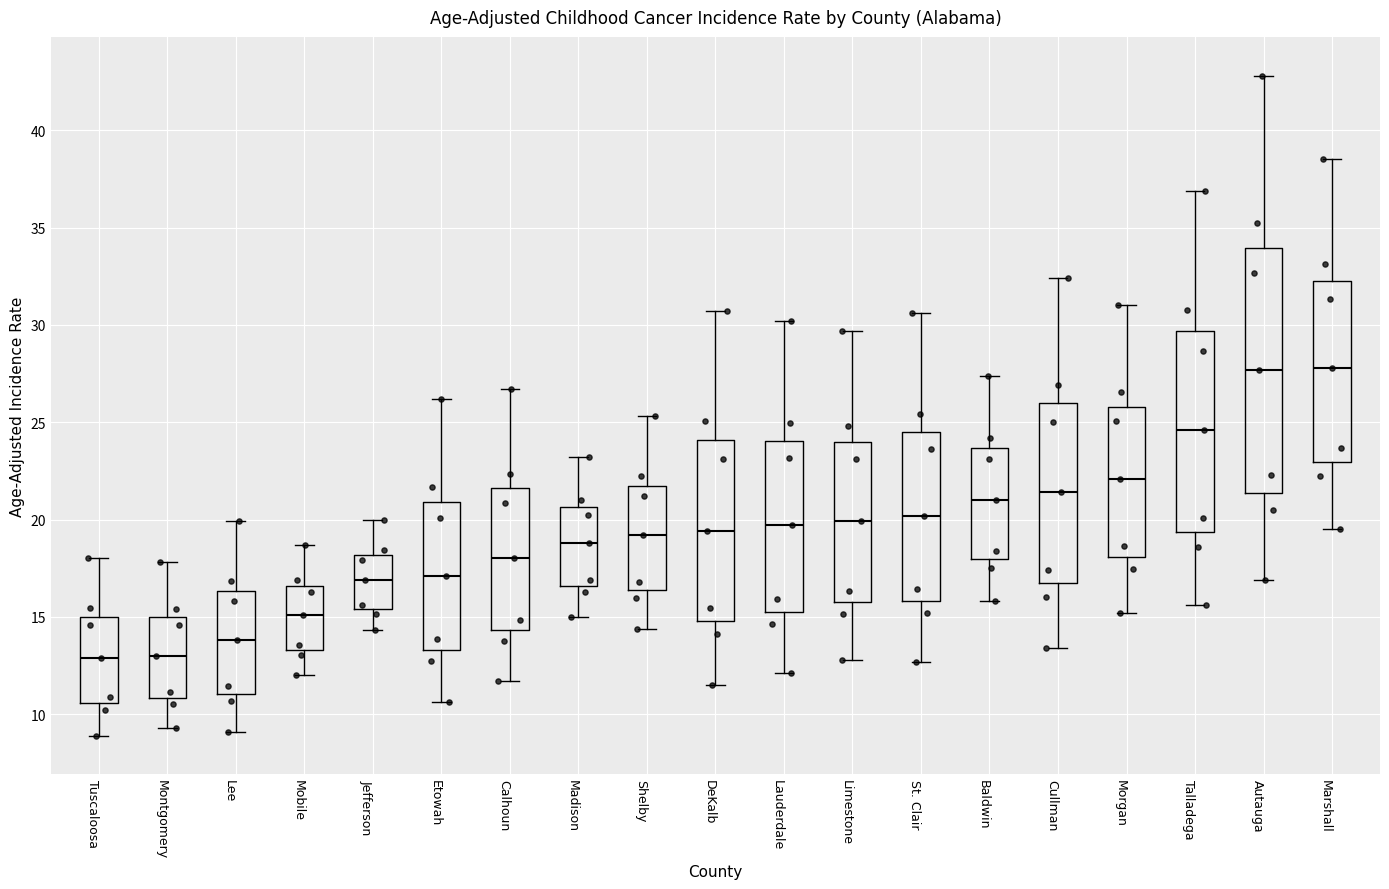

Reading left to right, transcribe this box plot: for each box, give where its median line is, the range the box spans, and where its two whiskers end, as read against the y-axis. The values are not printed on the chart, so give them approximately, as read against the axis.

Tuscaloosa: median 13.0, box 10.5 to 15.0, whiskers 9.0 to 18.0
Montgomery: median 13.0, box 11.0 to 15.0, whiskers 9.5 to 18.0
Lee: median 14.0, box 11.0 to 16.5, whiskers 9.0 to 20.0
Mobile: median 15.0, box 13.5 to 16.5, whiskers 12.0 to 18.5
Jefferson: median 17.0, box 15.5 to 18.0, whiskers 14.5 to 20.0
Etowah: median 17.0, box 13.5 to 21.0, whiskers 10.5 to 26.0
Calhoun: median 18.0, box 14.5 to 21.5, whiskers 11.5 to 26.5
Madison: median 19.0, box 16.5 to 20.5, whiskers 15.0 to 23.0
Shelby: median 19.0, box 16.5 to 21.5, whiskers 14.5 to 25.5
DeKalb: median 19.5, box 15.0 to 24.0, whiskers 11.5 to 30.5
Lauderdale: median 19.5, box 15.5 to 24.0, whiskers 12.0 to 30.0
Limestone: median 20.0, box 15.5 to 24.0, whiskers 13.0 to 29.5
St. Clair: median 20.0, box 16.0 to 24.5, whiskers 12.5 to 30.5
Baldwin: median 21.0, box 18.0 to 23.5, whiskers 16.0 to 27.5
Cullman: median 21.5, box 16.5 to 26.0, whiskers 13.5 to 32.5
Morgan: median 22.0, box 18.0 to 26.0, whiskers 15.0 to 31.0
Talladega: median 24.5, box 19.5 to 29.5, whiskers 15.5 to 37.0
Autauga: median 27.5, box 21.5 to 34.0, whiskers 17.0 to 43.0
Marshall: median 28.0, box 23.0 to 32.0, whiskers 19.5 to 38.5